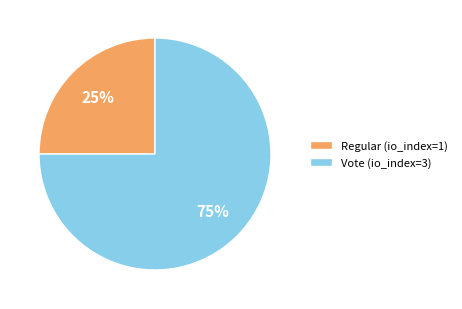

To the nearest percent, what is the difference between the largest and smallest slice percentages?

50%